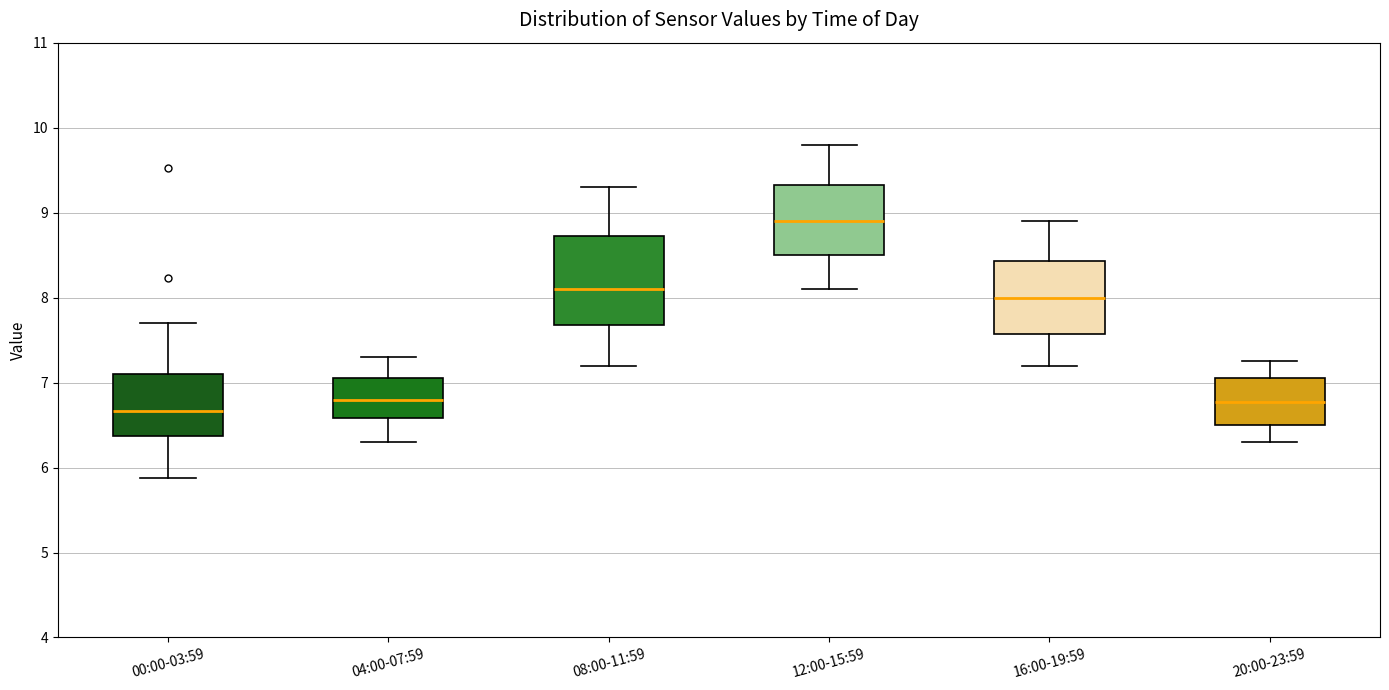

Reading left to right, read every box against the y-axis: the position of its median line, the range the box covers, and the ends of its whiskers. The values are not printed on the chart, so give them approximately, as read against the axis.

00:00-03:59: median 6.7, box 6.4 to 7.1, whiskers 5.9 to 7.7
04:00-07:59: median 6.8, box 6.6 to 7.1, whiskers 6.3 to 7.3
08:00-11:59: median 8.1, box 7.7 to 8.7, whiskers 7.2 to 9.3
12:00-15:59: median 8.9, box 8.5 to 9.3, whiskers 8.1 to 9.8
16:00-19:59: median 8.0, box 7.6 to 8.4, whiskers 7.2 to 8.9
20:00-23:59: median 6.8, box 6.5 to 7.1, whiskers 6.3 to 7.3